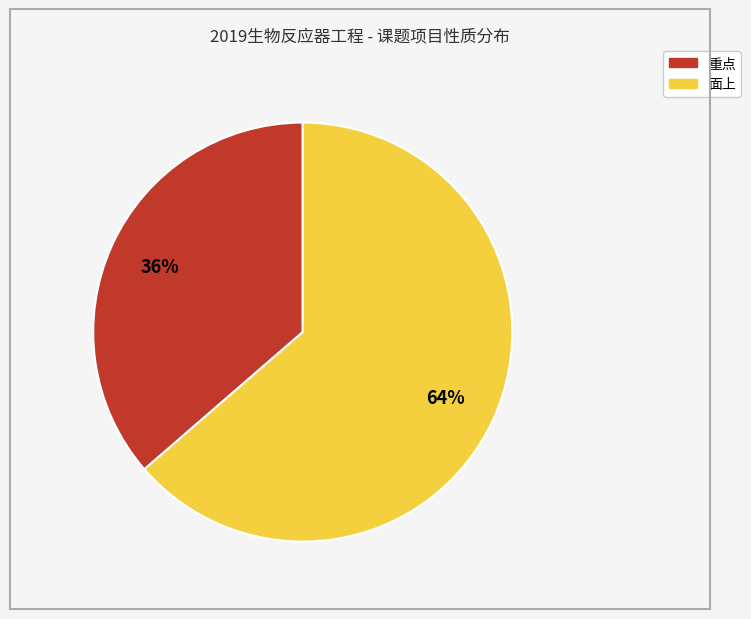

True or false: 面上 accounts for 64% of the total.

True